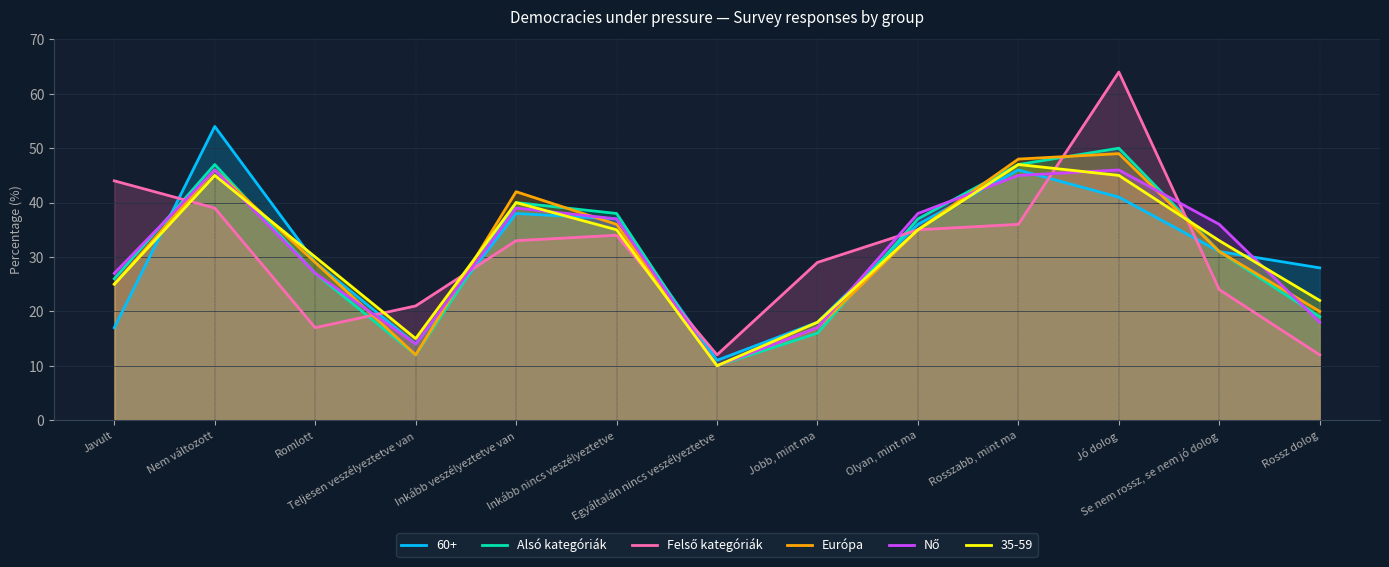

How many interior local valleys does the Európa series have?

2